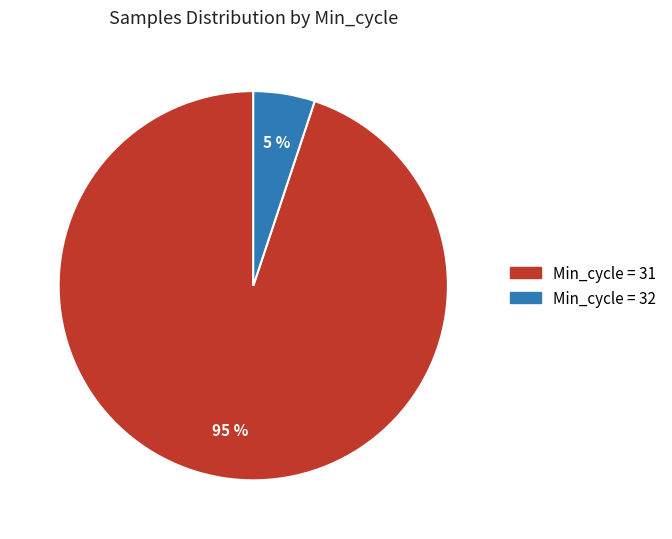

To the nearest percent, what is the difference between the largest and smallest slice percentages?

90%